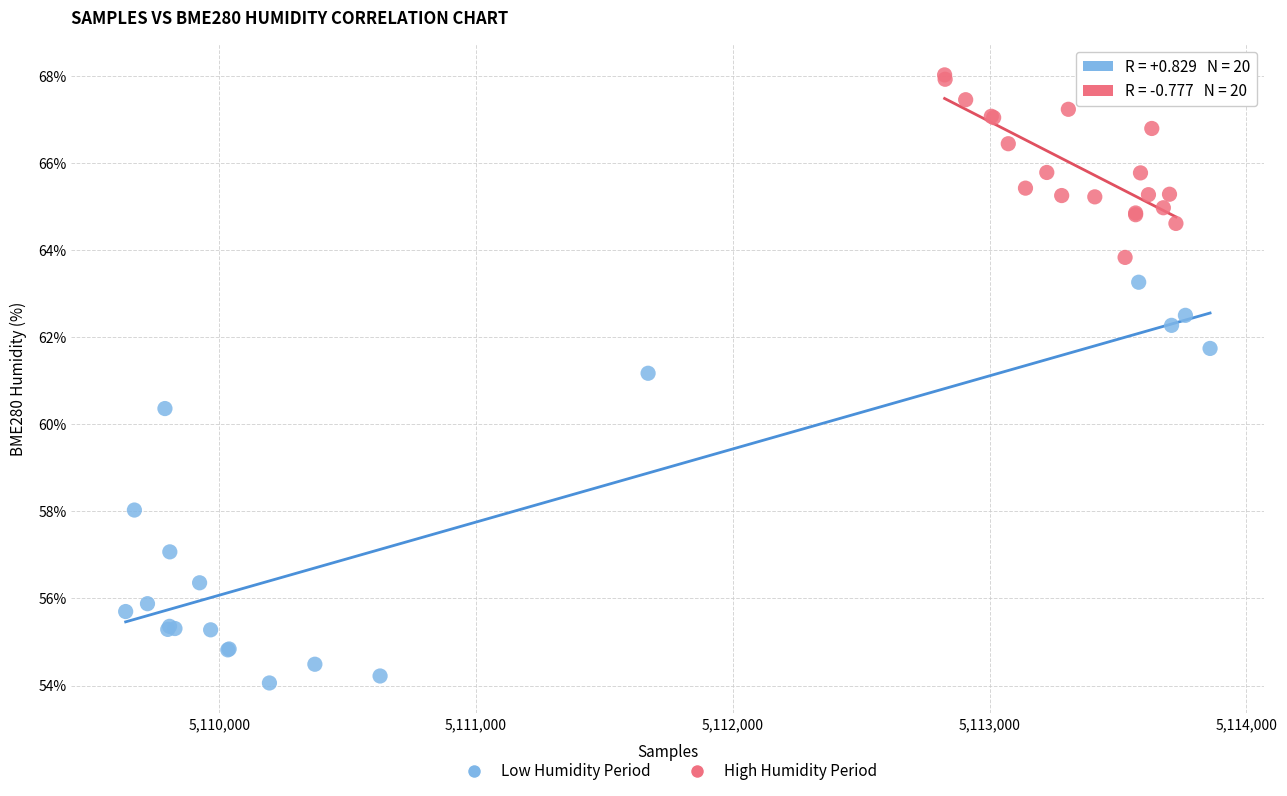

Which series contains the highest Y value?

High Humidity Period